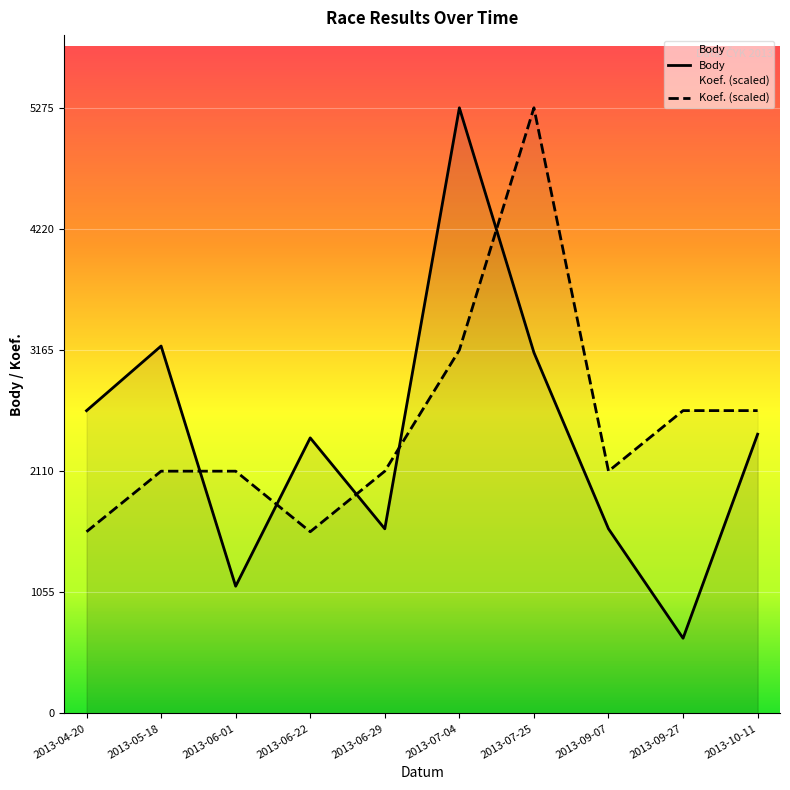

What is the sum of all Koef. values?

25320.0